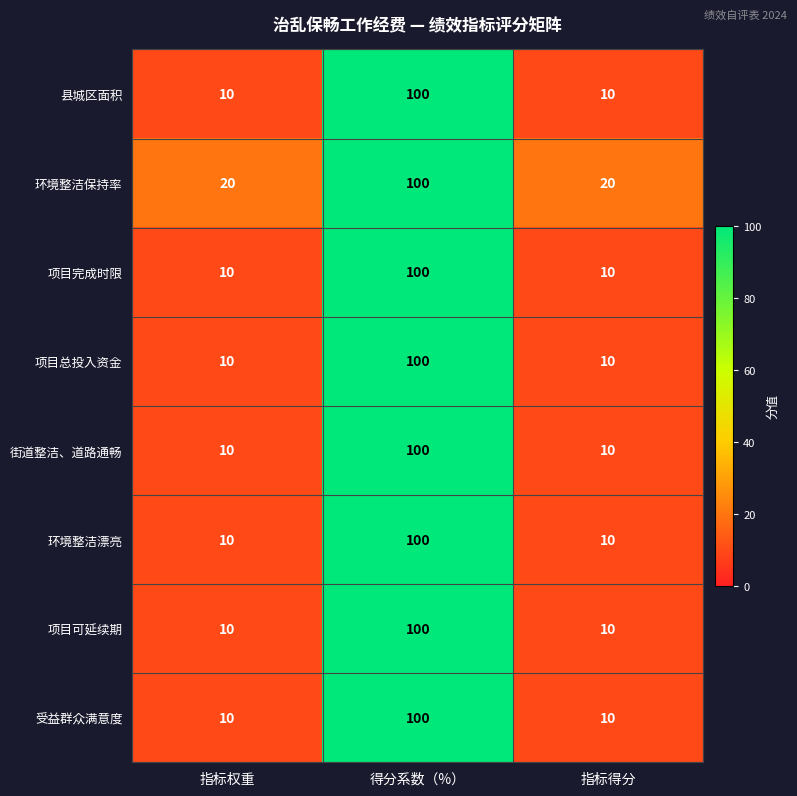

Reading left to right, transcribe all the data shown in this chart.

县城区面积: 10	100	10
环境整洁保持率: 20	100	20
项目完成时限: 10	100	10
项目总投入资金: 10	100	10
街道整洁、道路通畅: 10	100	10
环境整洁漂亮: 10	100	10
项目可延续期: 10	100	10
受益群众满意度: 10	100	10